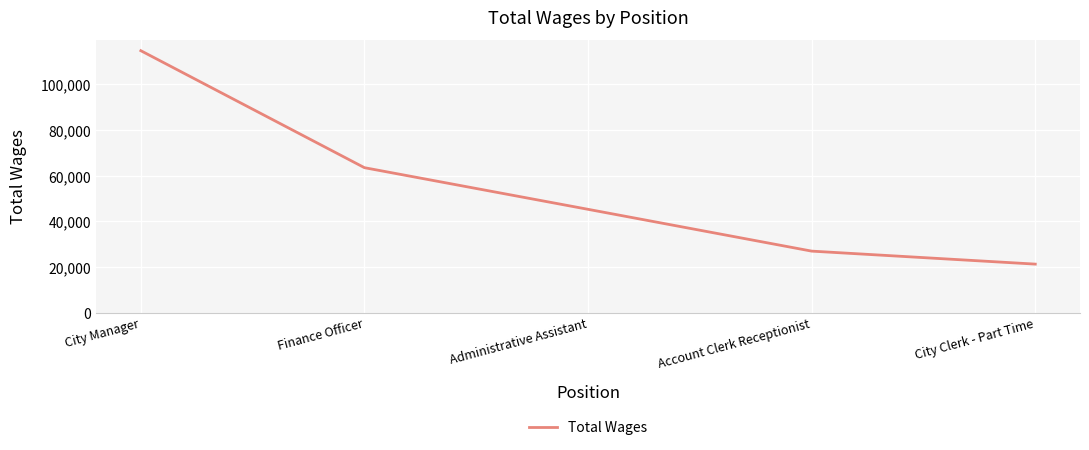

Where is the data nearest to the value 68009?

Finance Officer